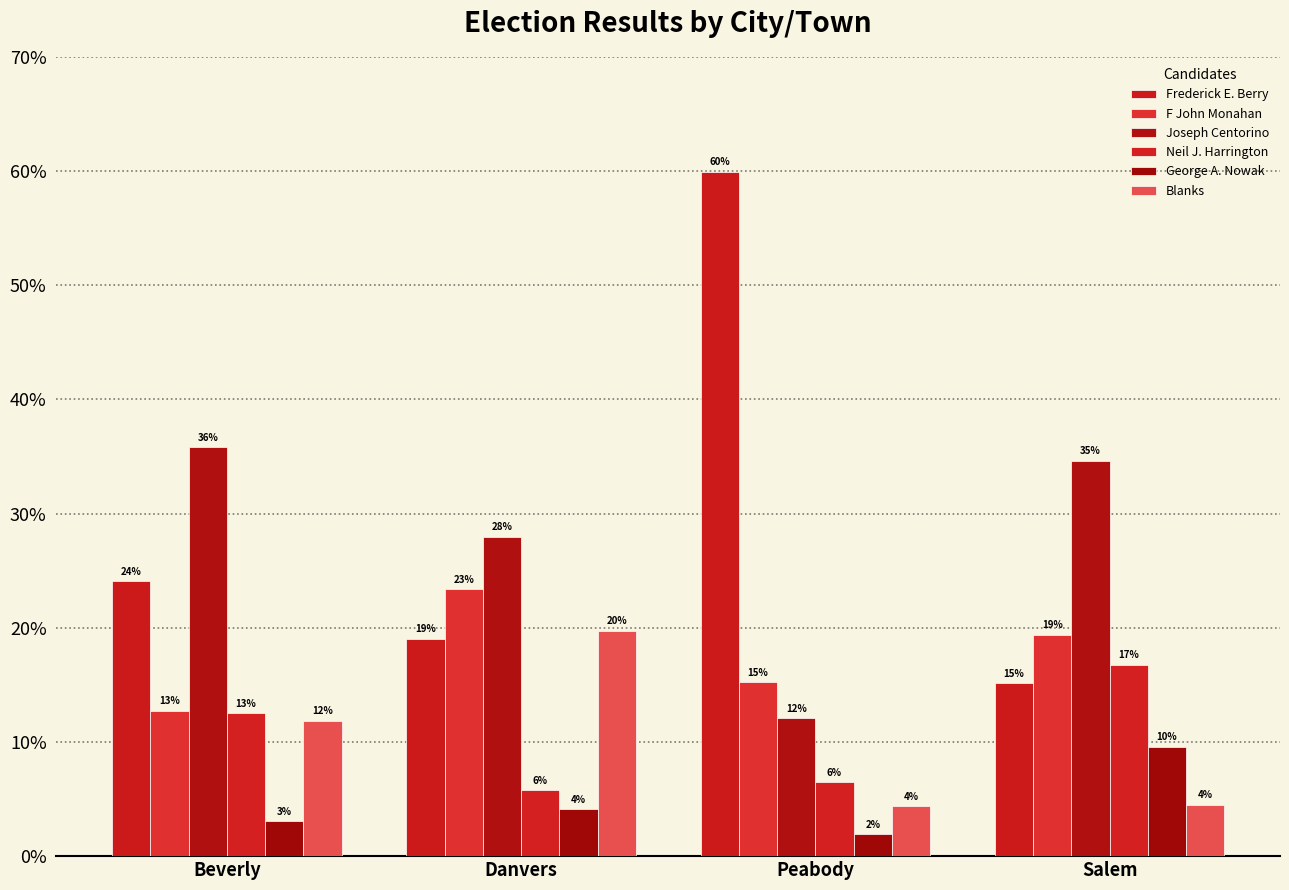

How many bars are there in total?

24